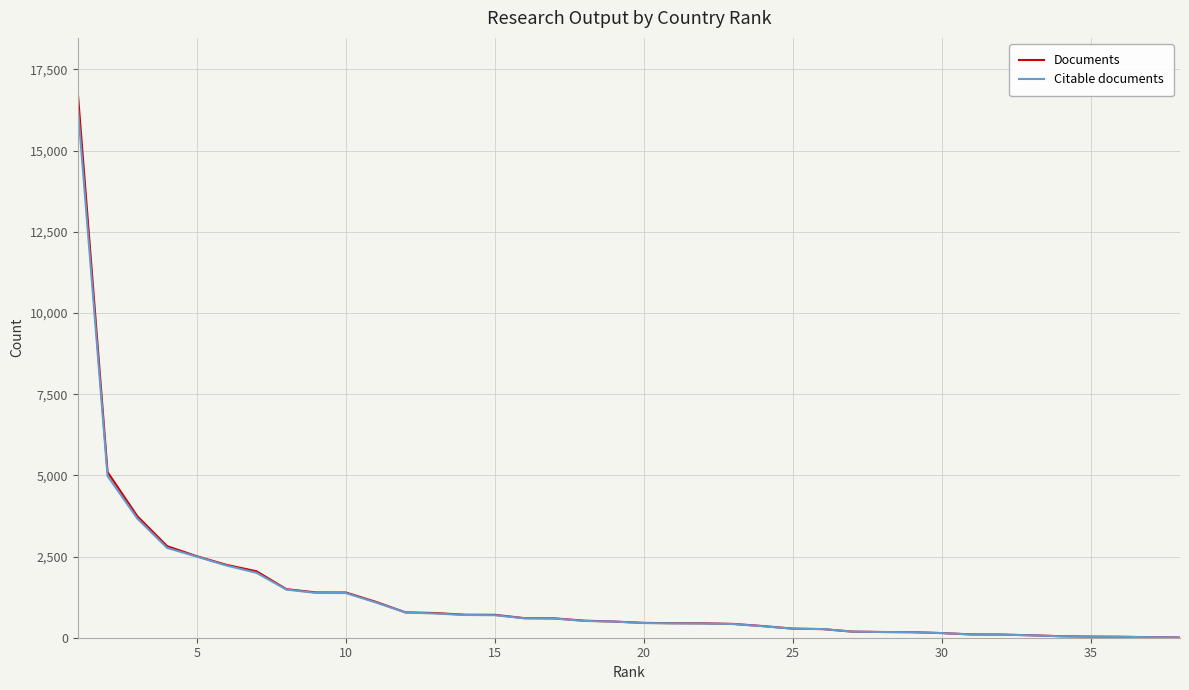

How many values in the Documents series are below 498?

19